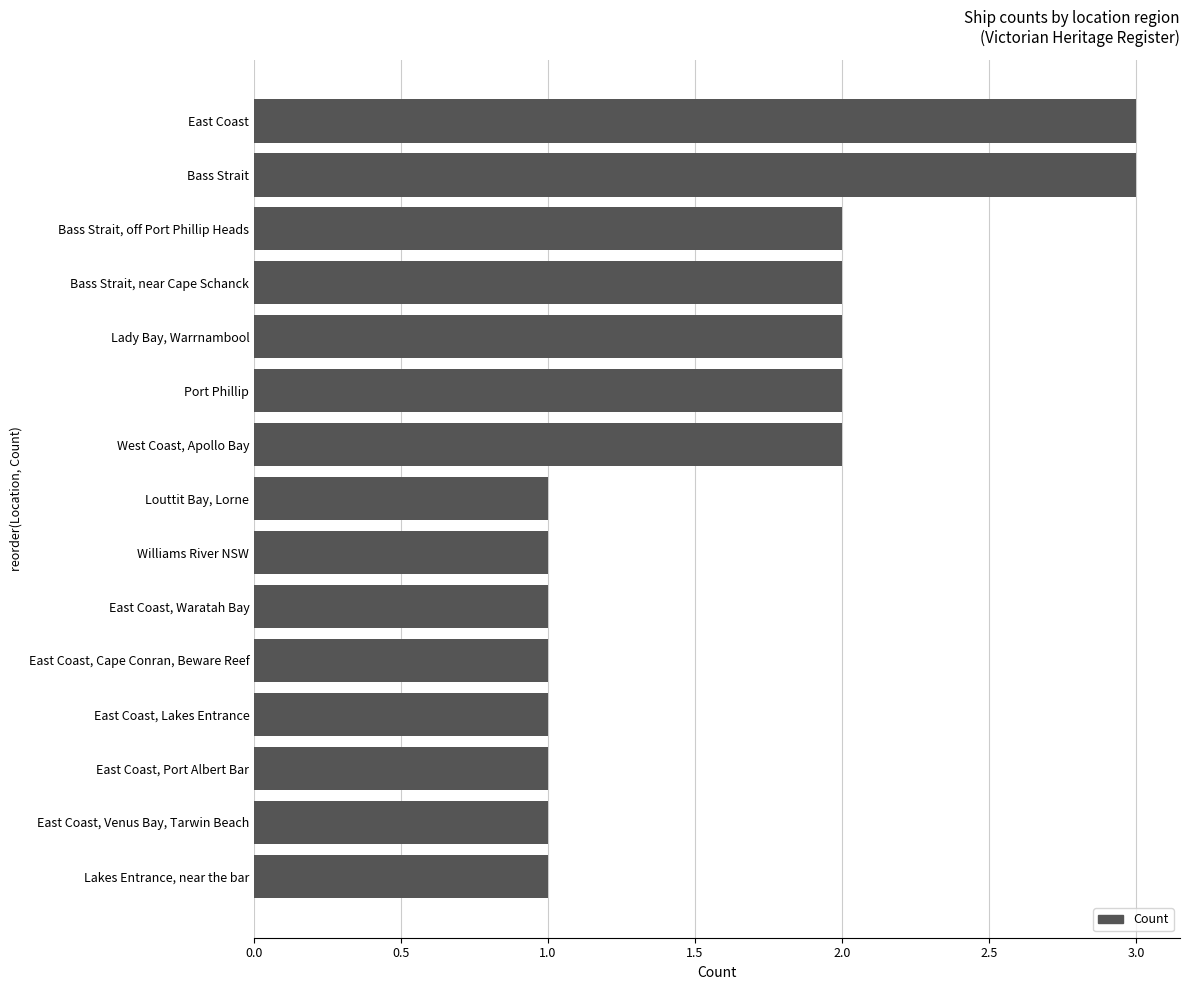

What is the sum of all values?

24